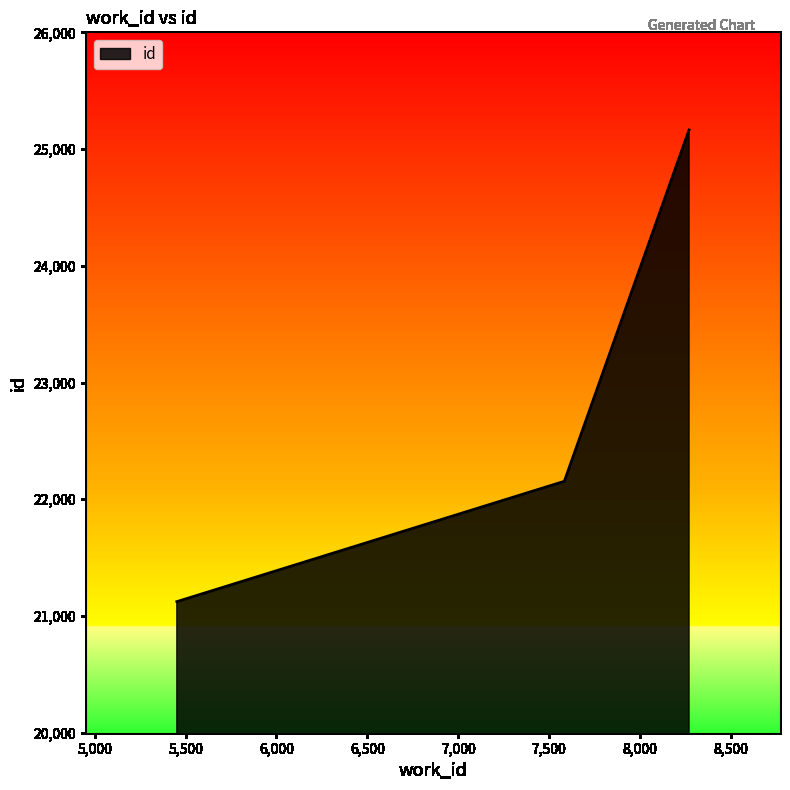

What is the average value?

22814